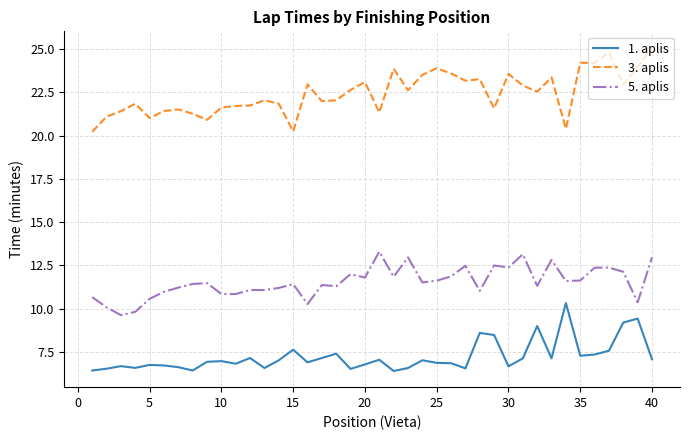

What is the greatest value displayed?

25.1